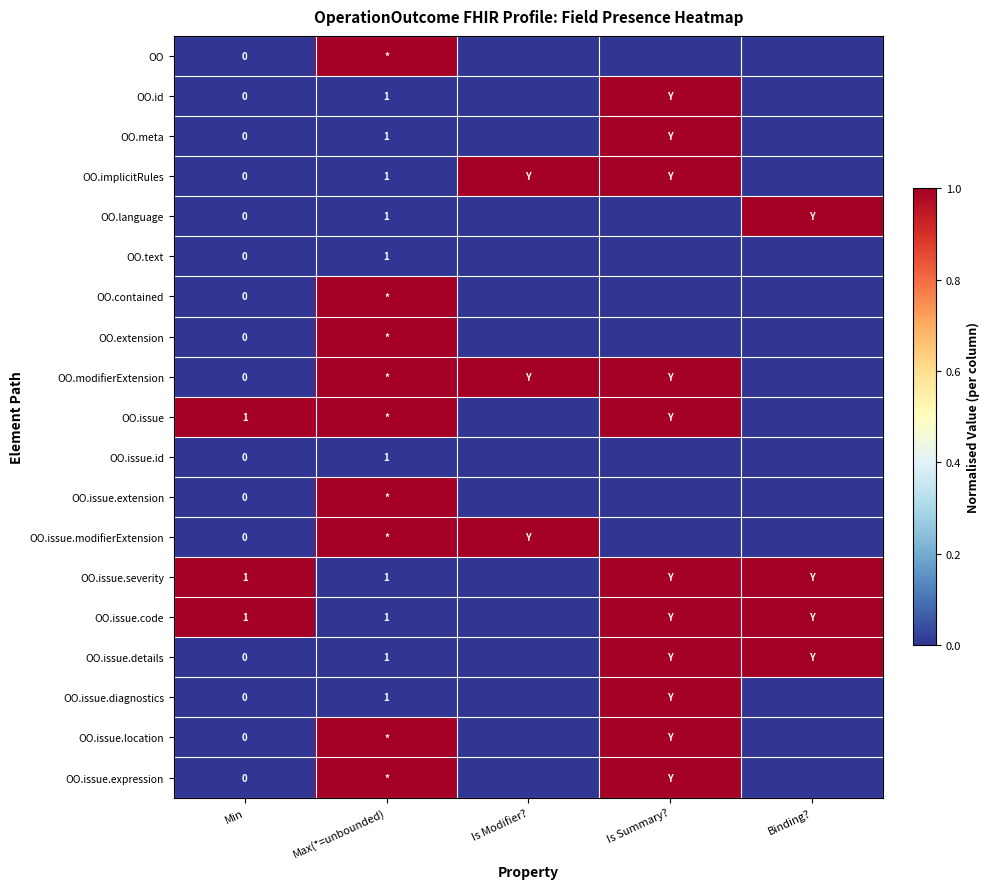

At which category does the chart reach its peak across all series?

Max(*=unbounded)